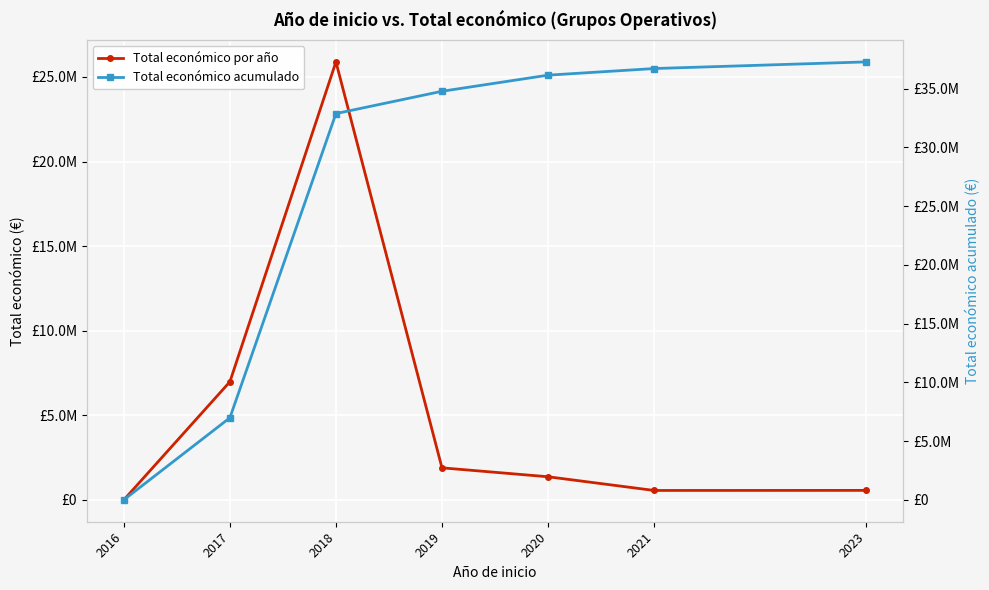

List the series in order of their overall mean, highest first.

Total económico acumulado, Total económico por año